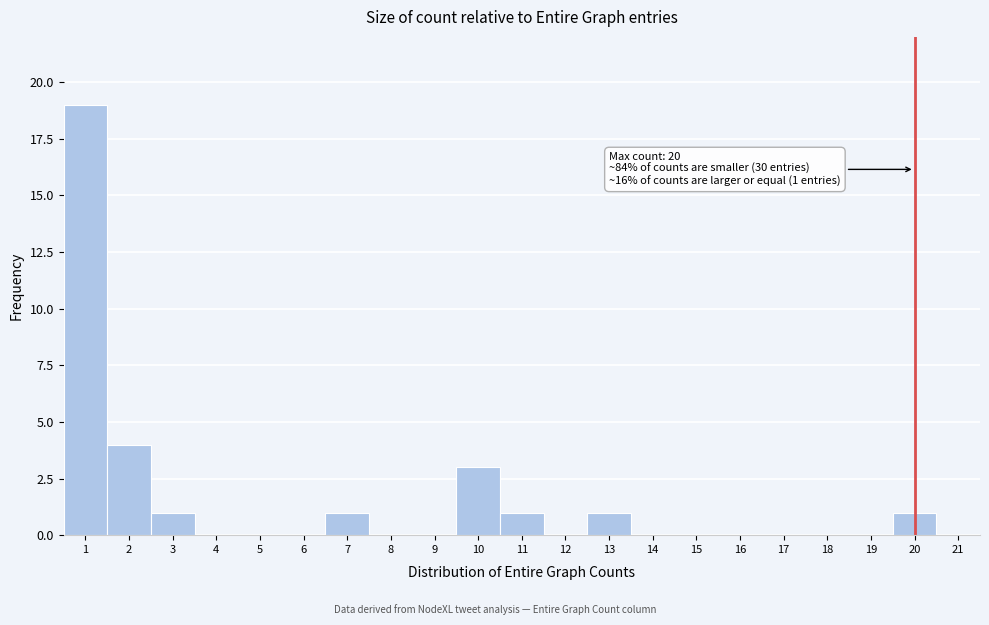

Which range on the x-axis has the tallest bar?

0.5 to 1.5